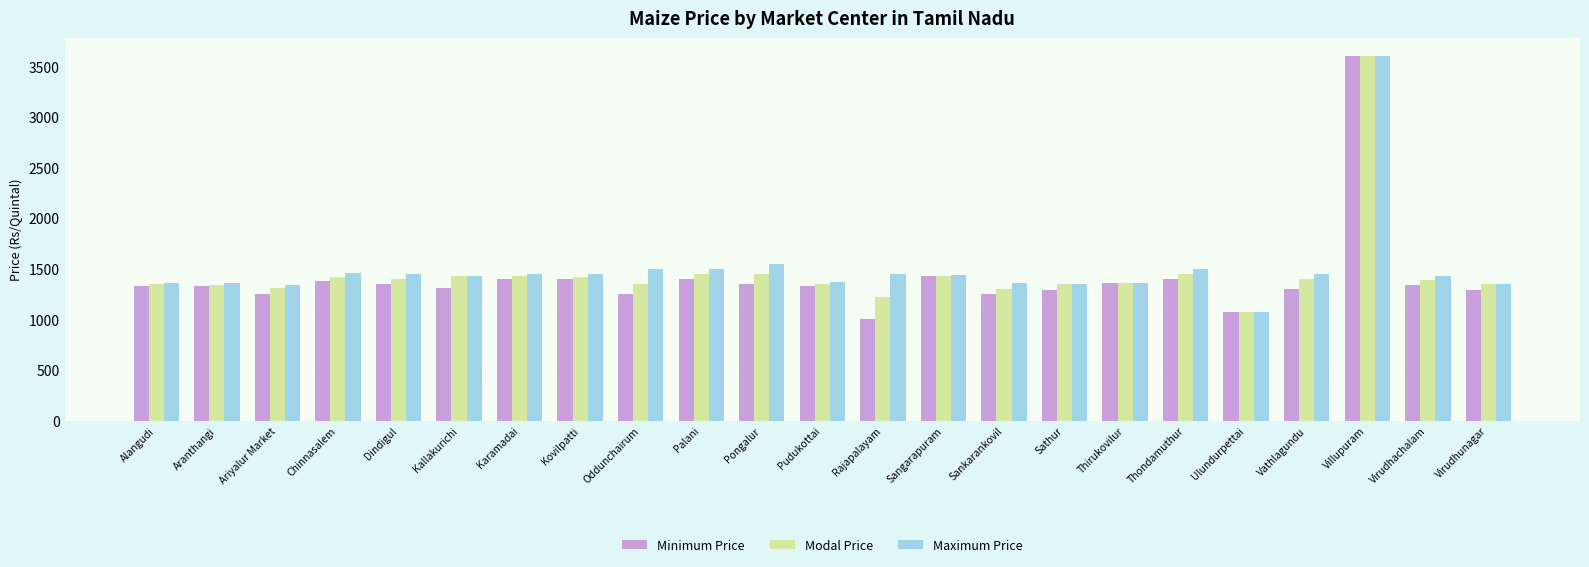

What position from the left is Thirukovilur?

17